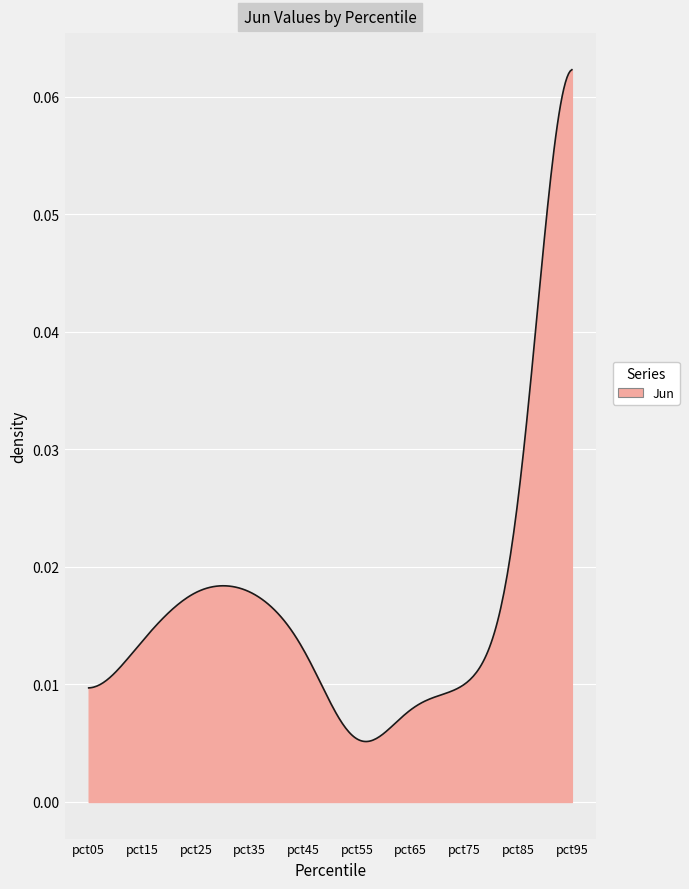

Is this an area chart (filled region under the line)?

Yes